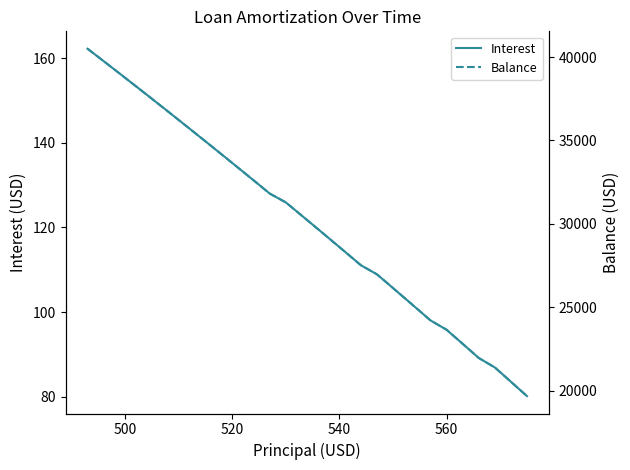

What is the highest value of the Interest series?

162.3